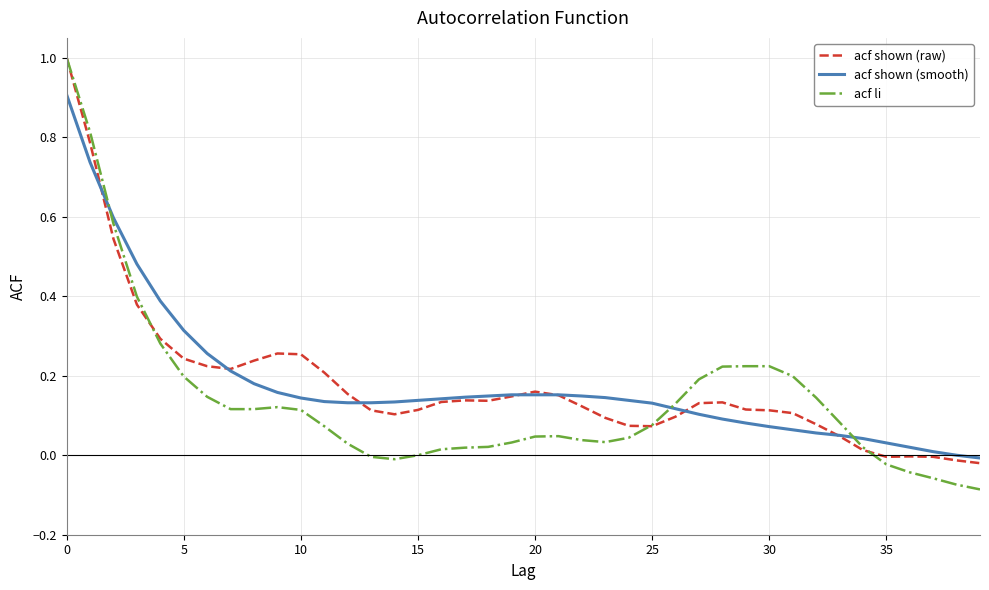

Which series ends up on top after the final intersection of acf shown (smooth) and acf li?

acf shown (smooth)